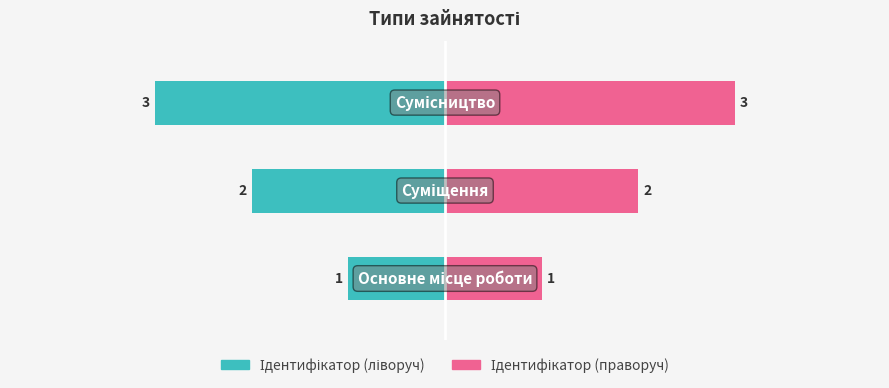

Reading left to right, extract all data points from this chart.

Ідентифікатор: -1	-2	-3
Назва: 1	2	3